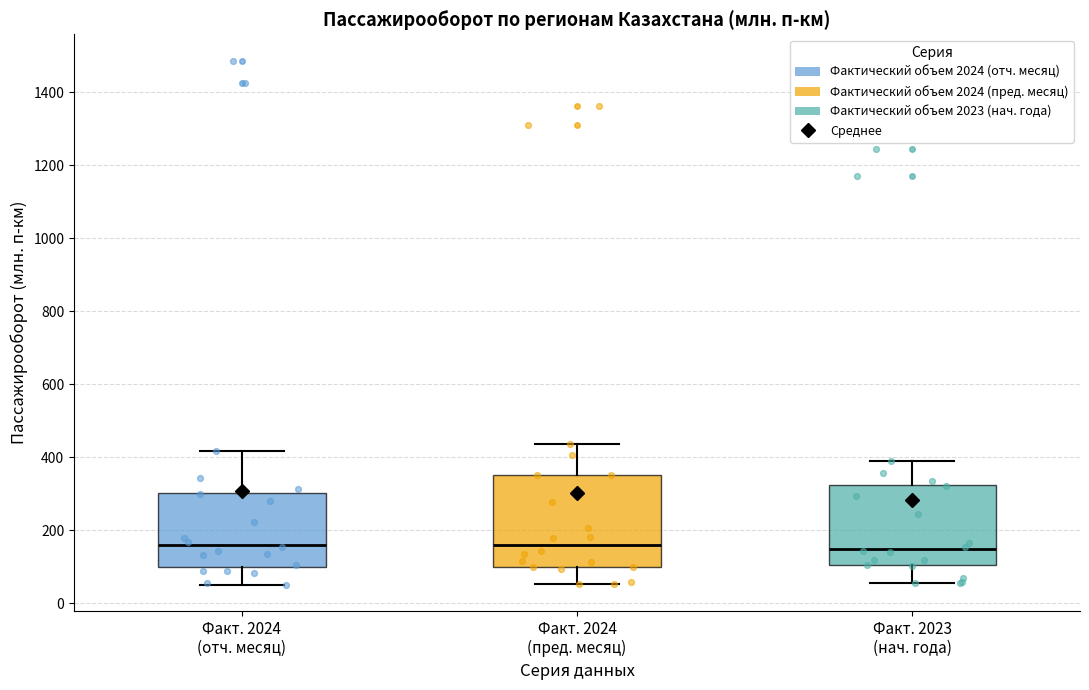

Reading left to right, read every box against the y-axis: the position of its median line, the range the box covers, and the ends of its whiskers. The values are not printed on the chart, so give them approximately, as read against the axis.

Факт. 2024 (отч. месяц): median 160, box 100 to 300, whiskers 60 to 420
Факт. 2024 (пред. месяц): median 160, box 100 to 360, whiskers 60 to 440
Факт. 2023 (нач. года): median 140, box 100 to 320, whiskers 60 to 400